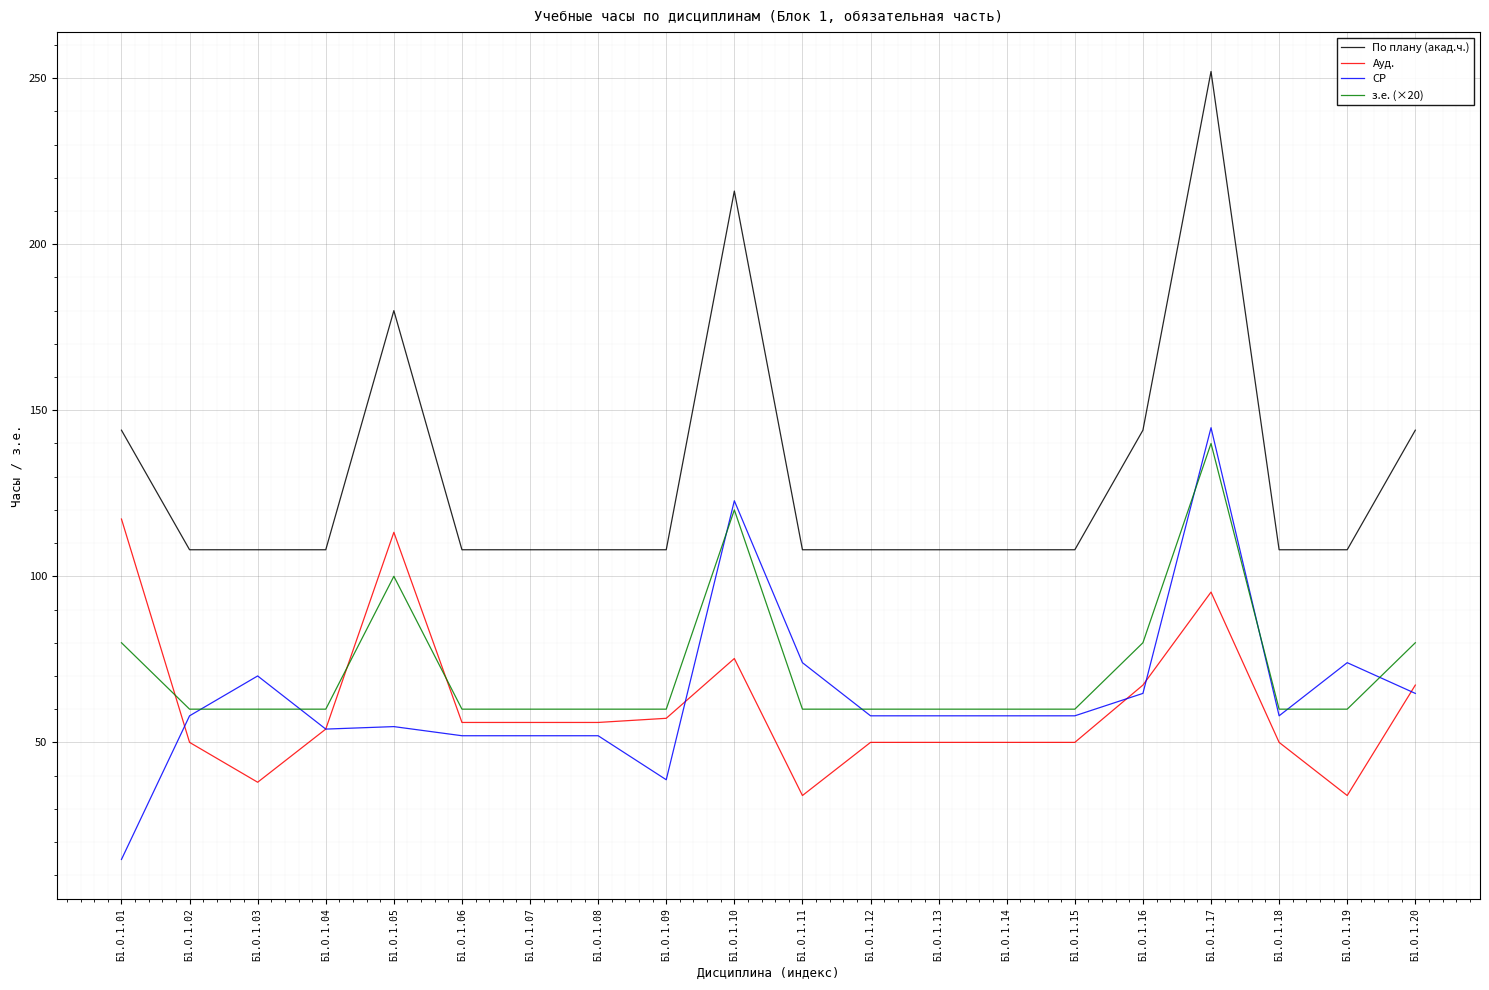

True or false: з.е. (×20) and По плану (акад.ч.) intersect in this chart.

False